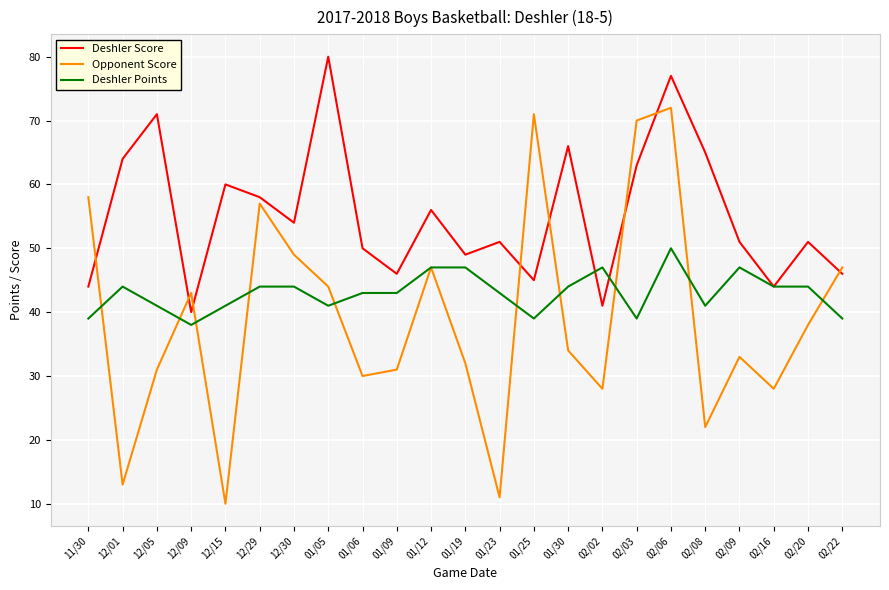

What are all the series names shown in the legend?

Deshler Score, Opponent Score, Deshler Points